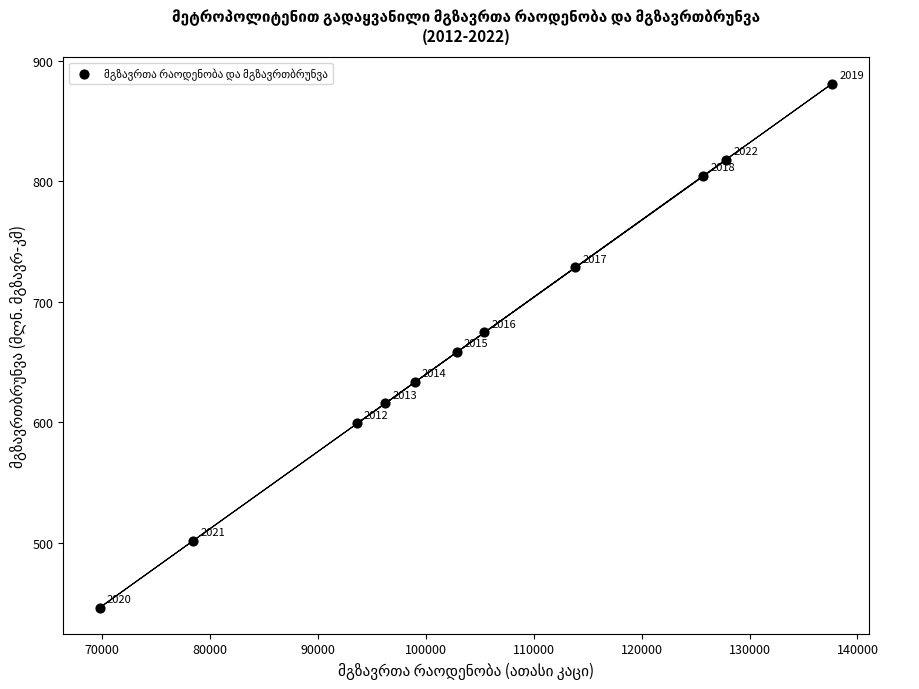

What is the average X value?

104580.2